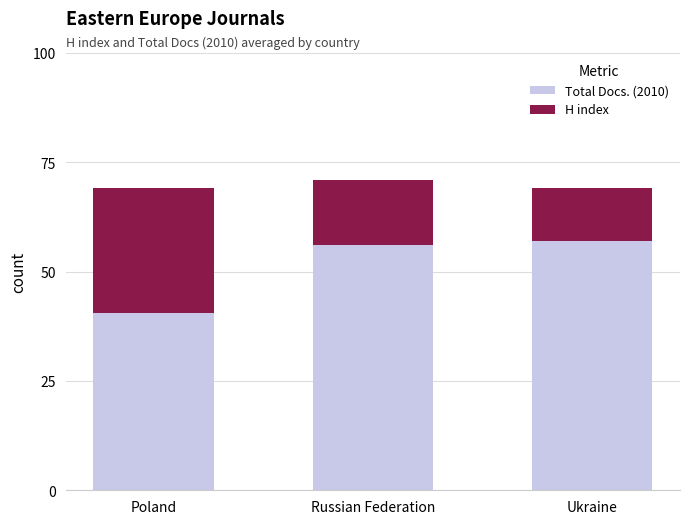

Is it true that Total Docs. (2010) equals 36.4 at Ukraine?

False